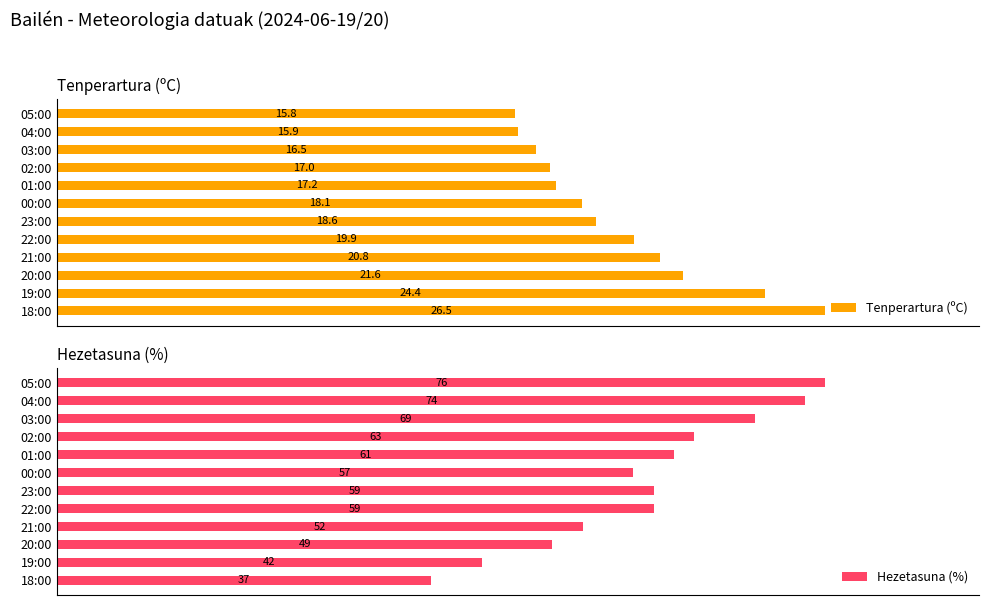

Which series has the largest range (max minus min)?

Hezetasuna (%)